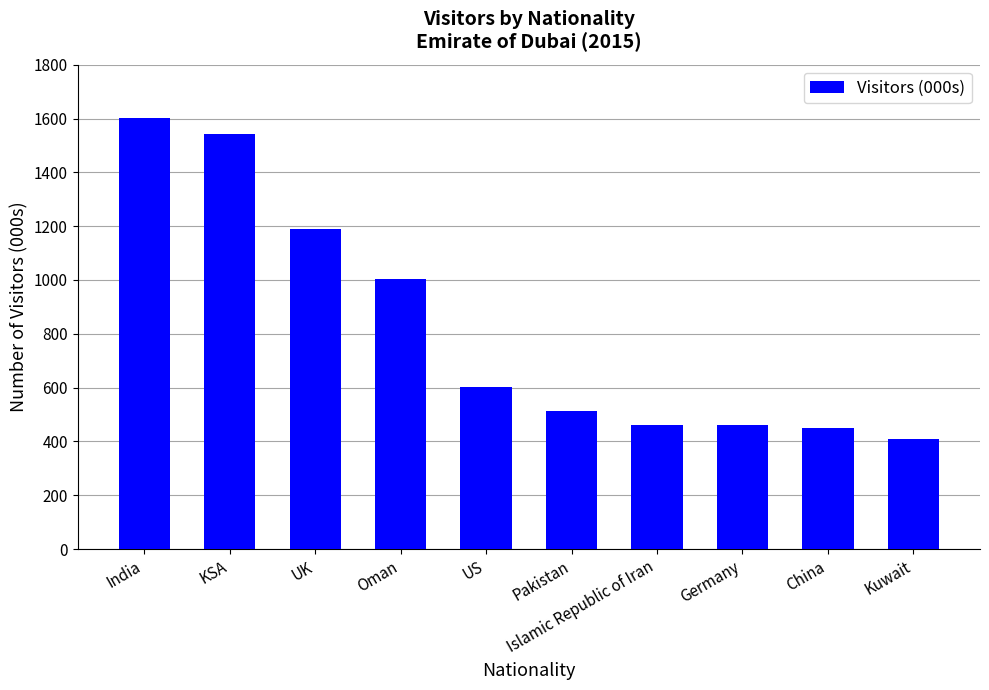

What is the greatest value displayed?

1601